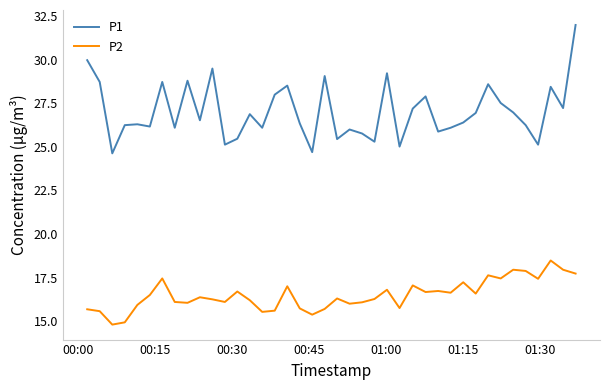

Which series has the largest total across all categories?

P1